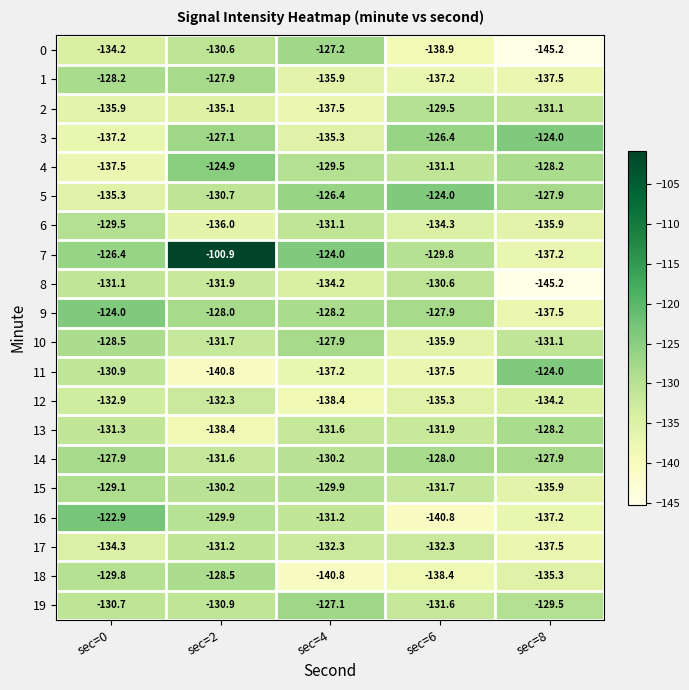

What is the difference between the 19 values at sec=2 and sec=8?

1.4